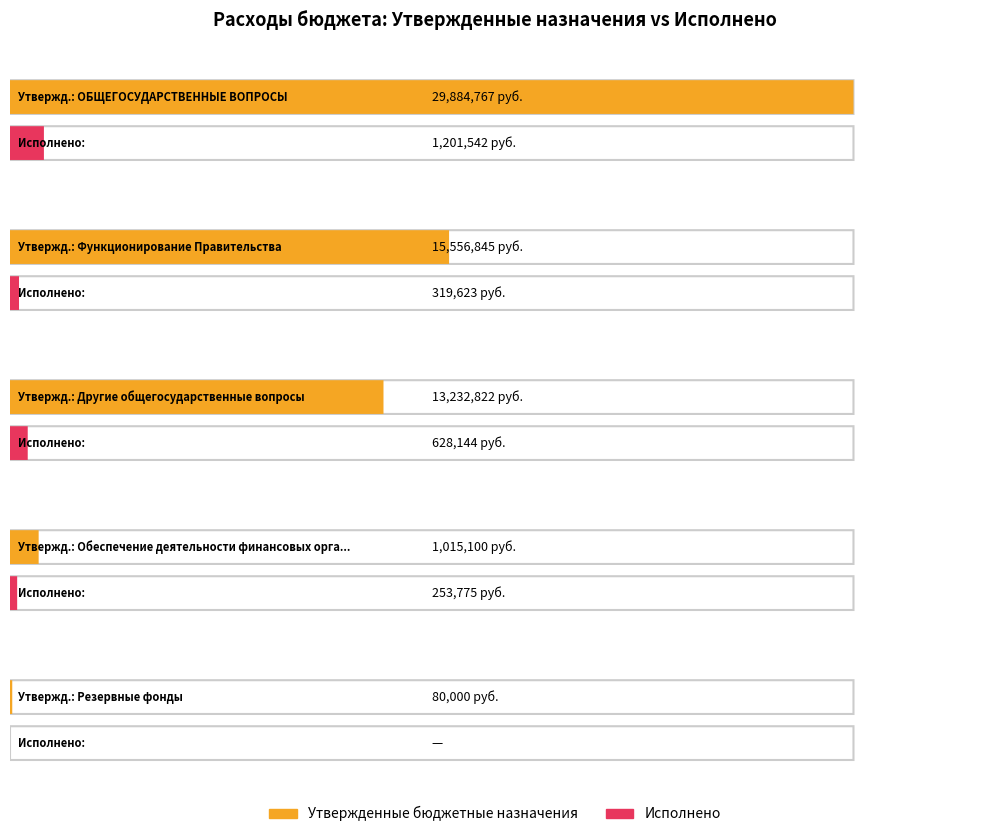

What is the sum of all Утвержденные бюджетные назначения values?

59769534.8